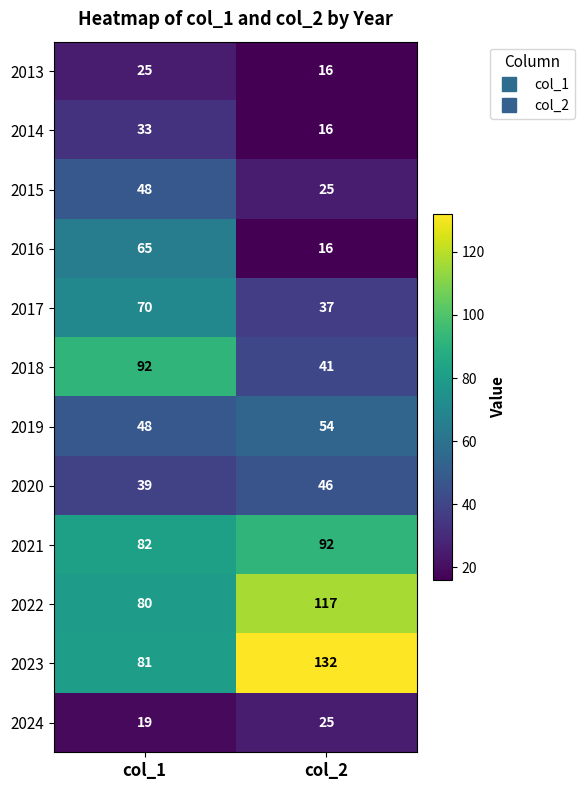

The 2015 series shows 48 at col_1. True or false?

True